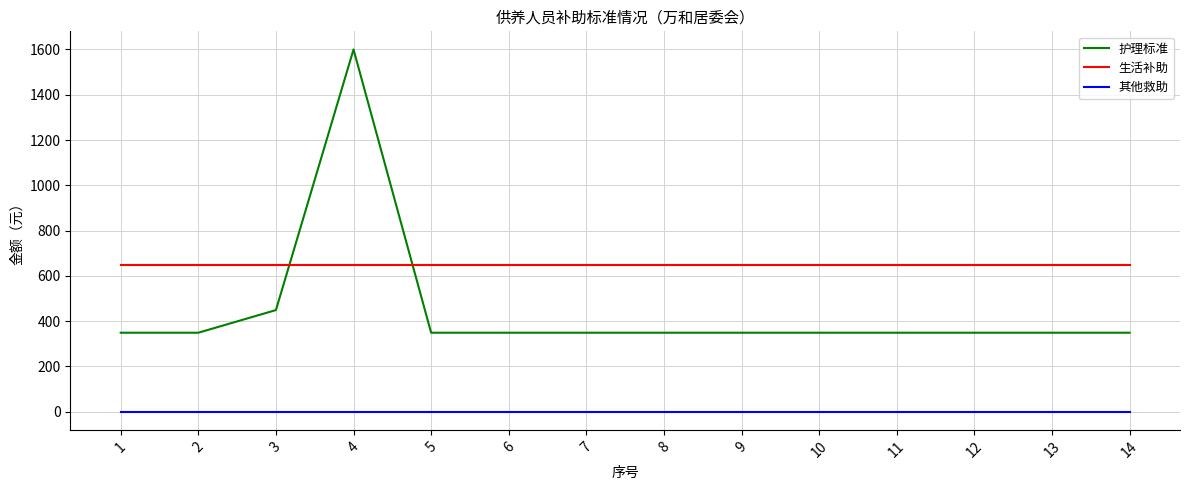

Where do 生活补助 and 护理标准 first cross each other?

3 and 4